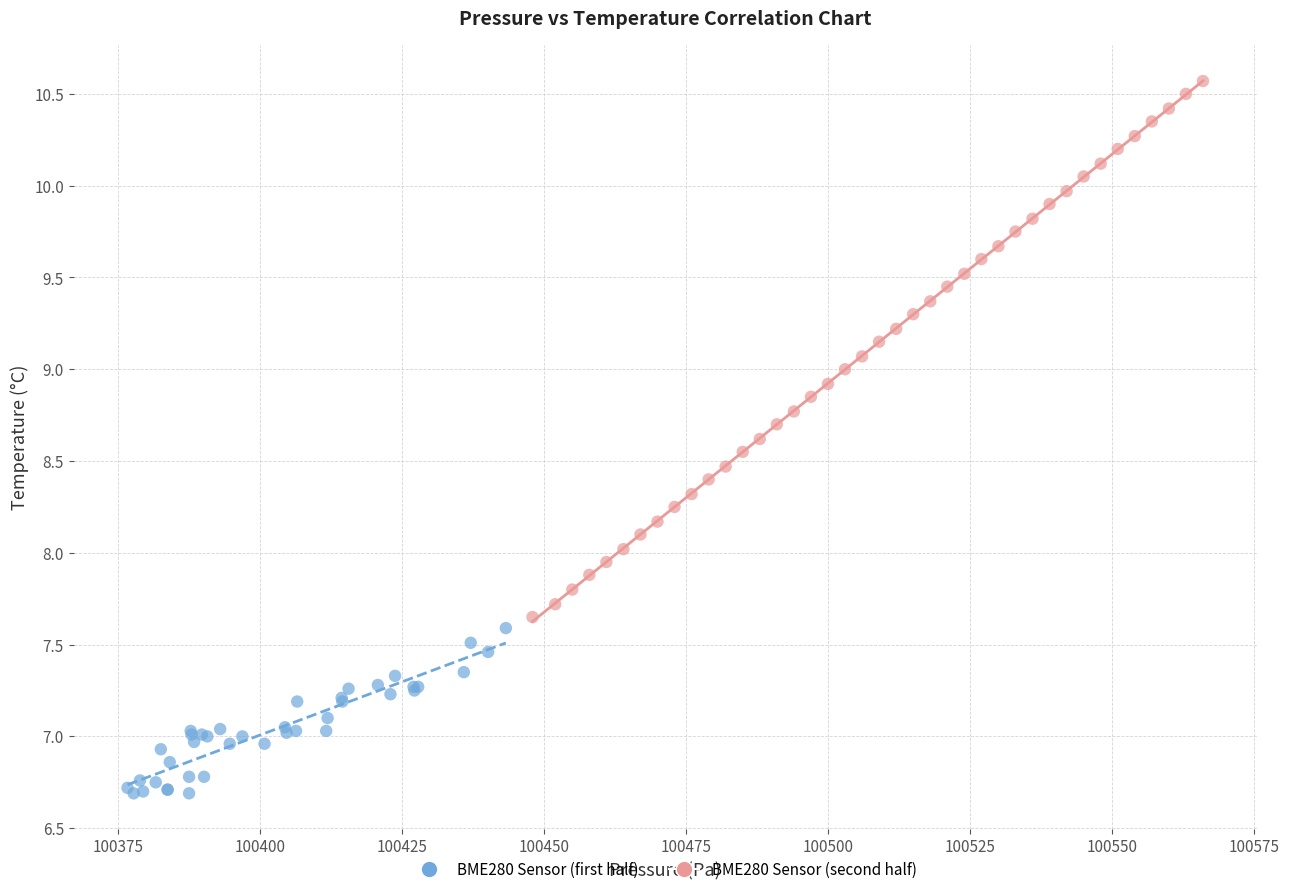

Which series contains the highest Y value?

BME280 Sensor (second half)